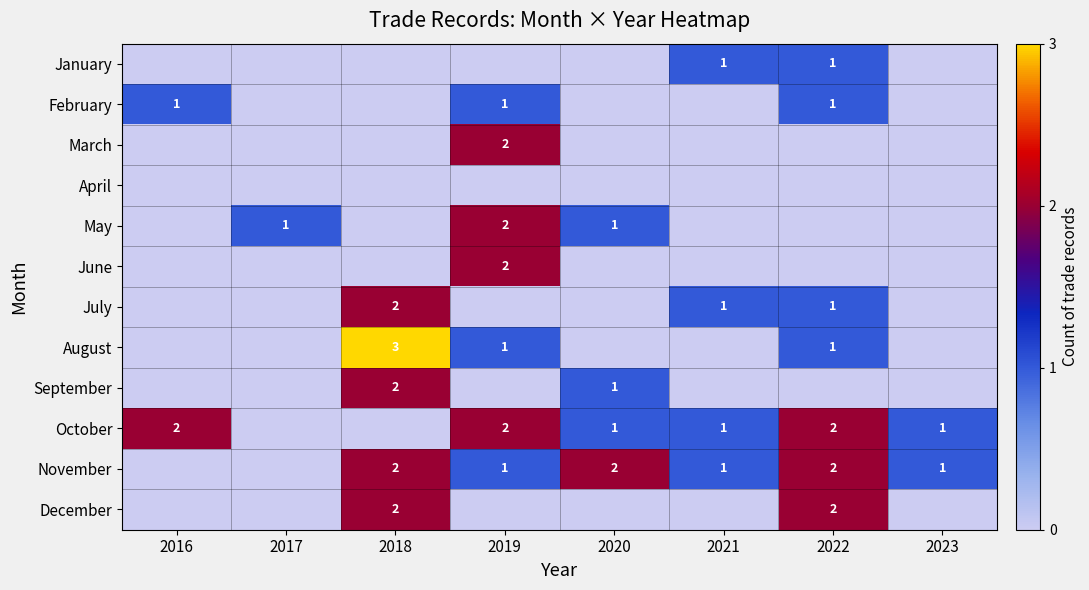

The November series shows 0 at 2021. True or false?

False